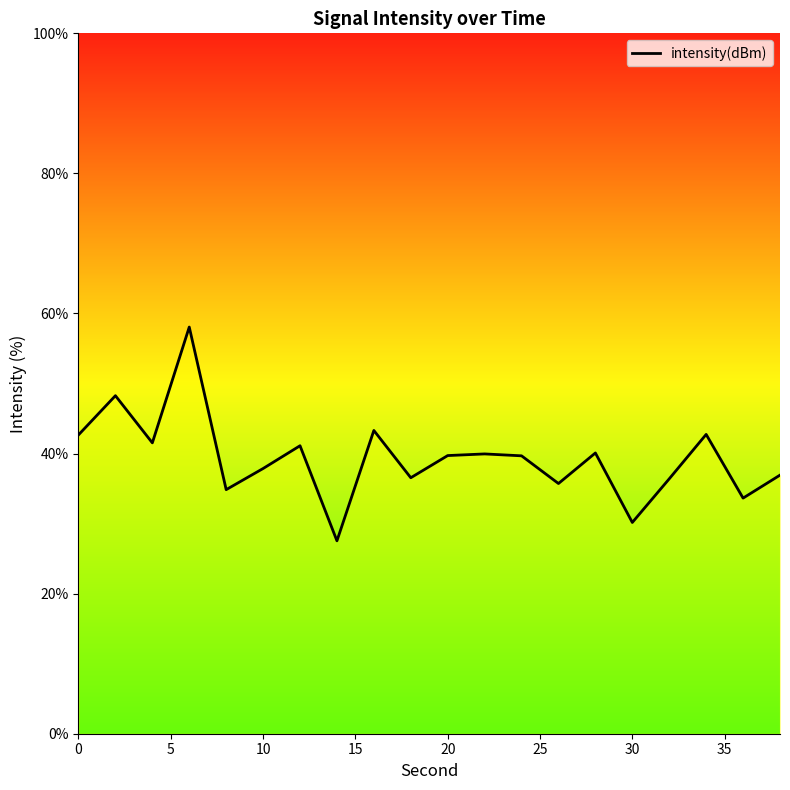

What is the minimum value shown in the chart?

27.5